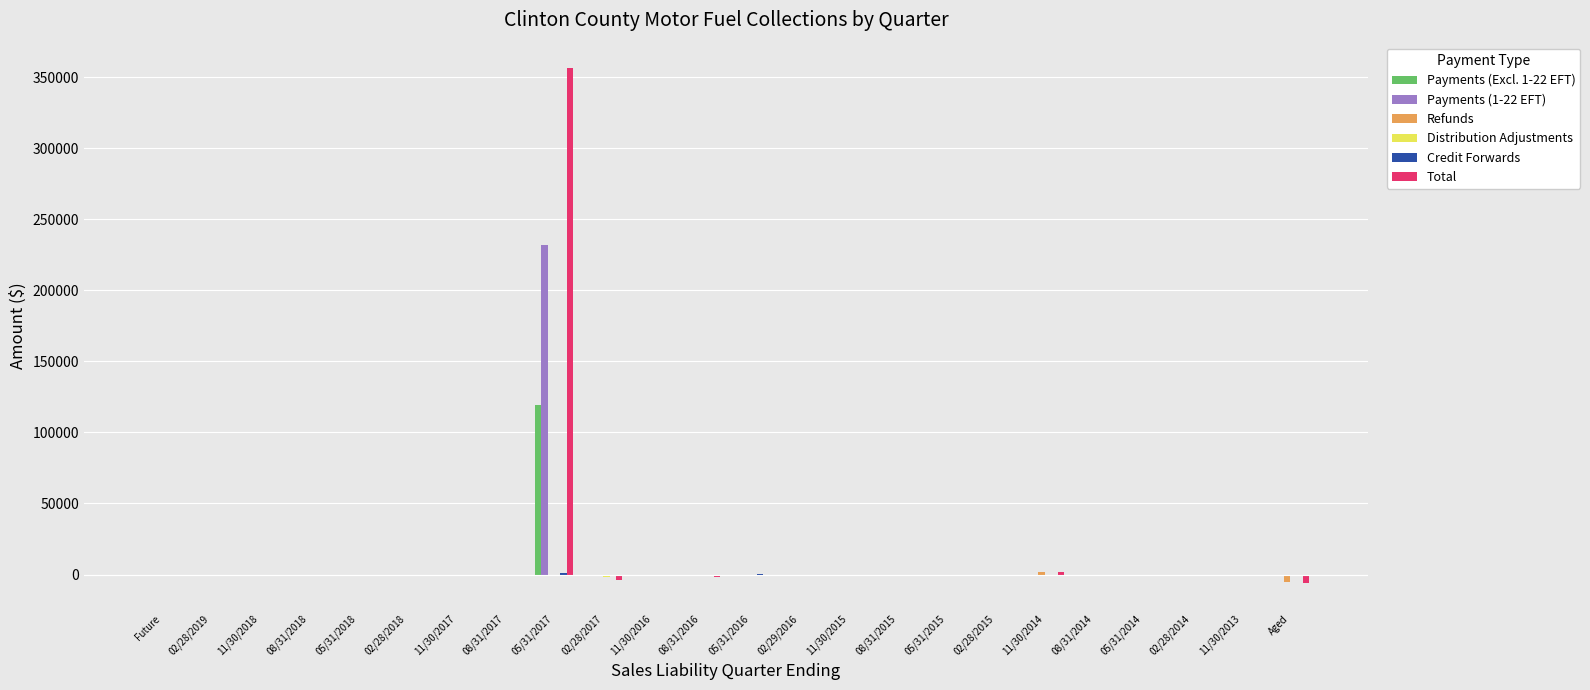

At which category does the chart reach its peak across all series?

05/31/2017